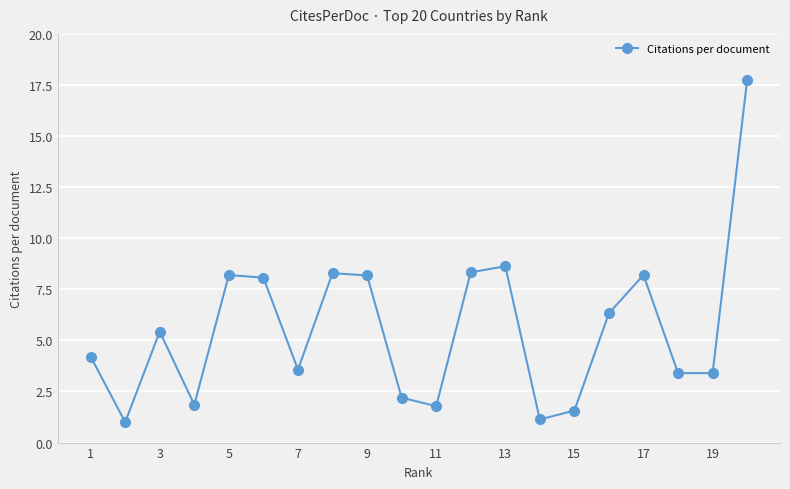

What is the greatest value displayed?

17.8